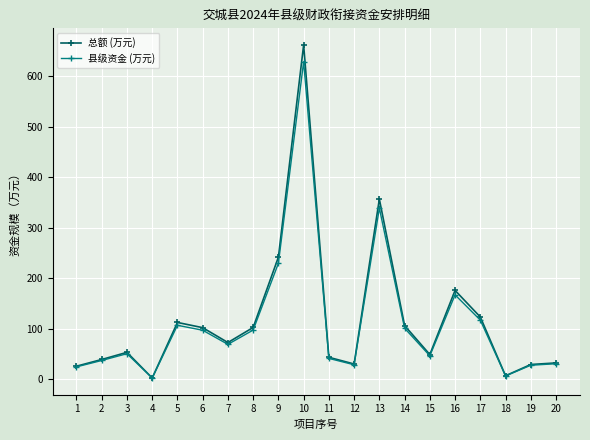

What is the value of the 总额 (万元) point at the 13th from the left?

356.3